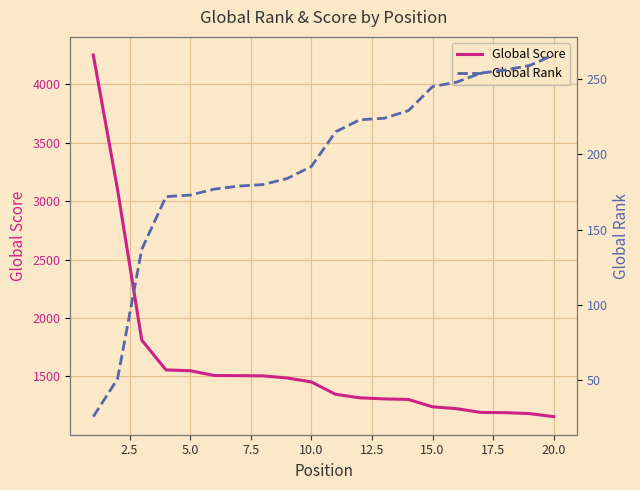

True or false: Global Score and Global Rank intersect in this chart.

False